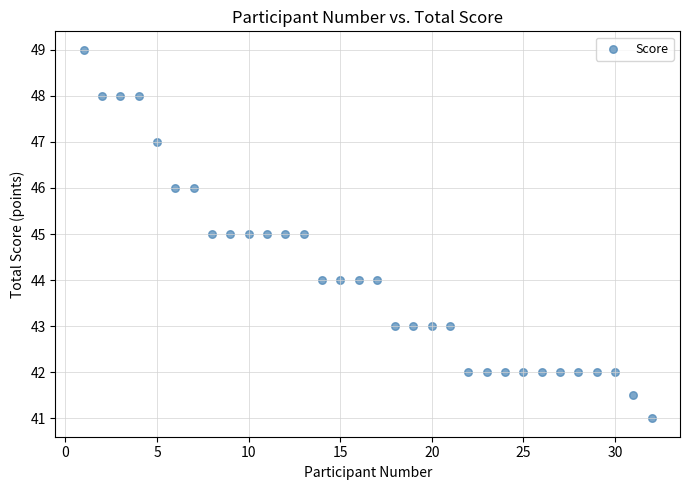

What is the range of X values (max minus min)?

31.0